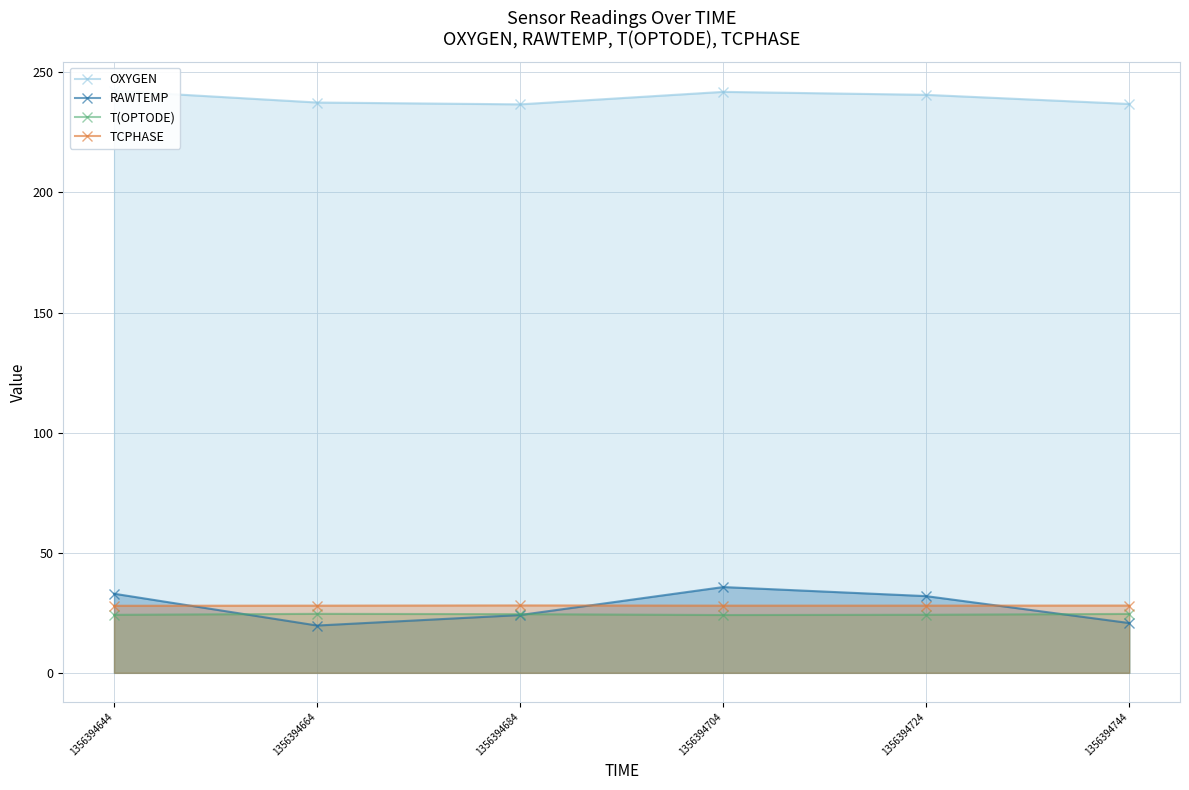

At which category does T(OPTODE) reach its first local peak?

1356394664